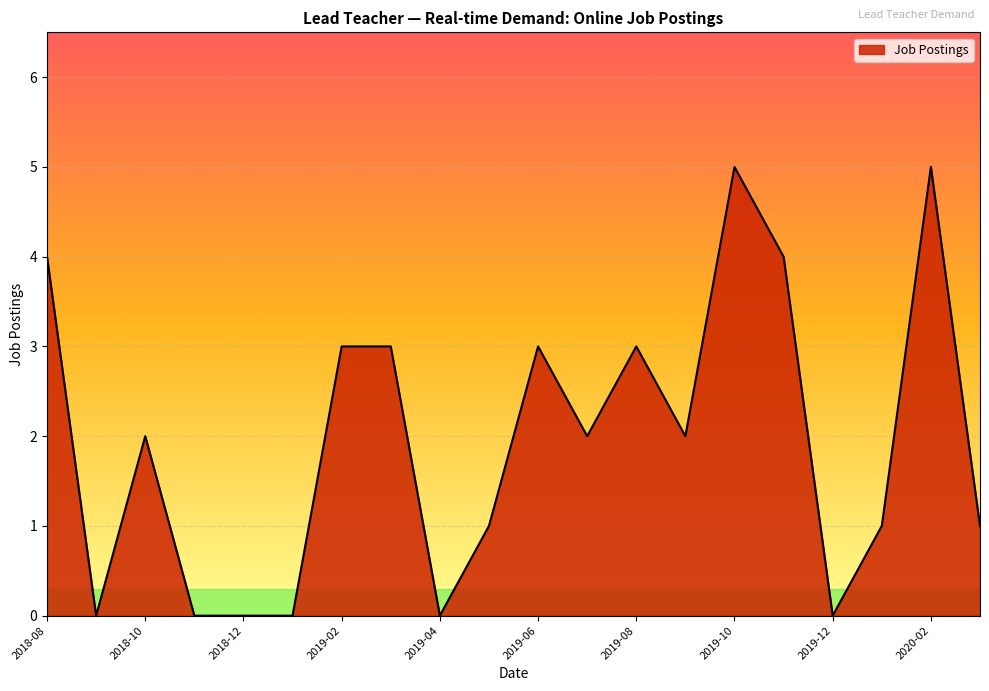

What is the greatest value displayed?

5